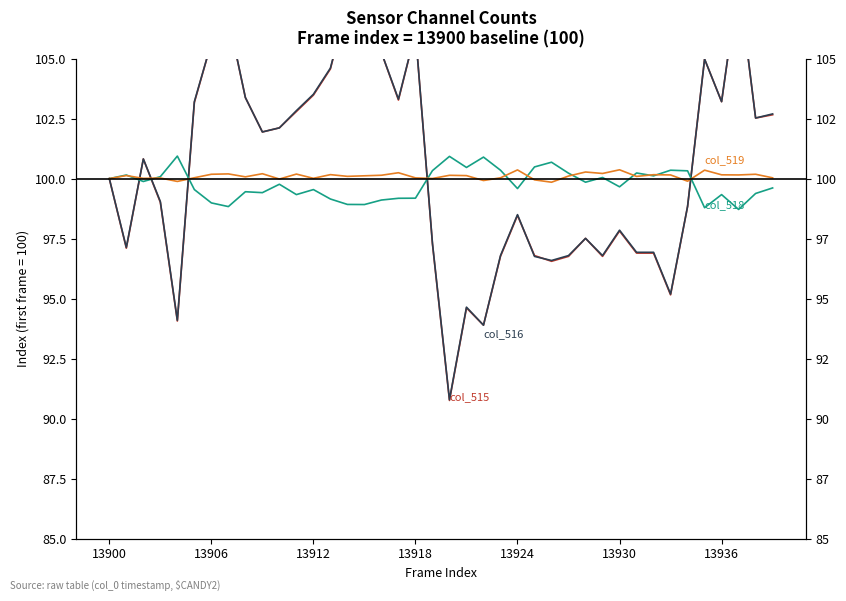

How many data points in col_515 are less than 100?

19